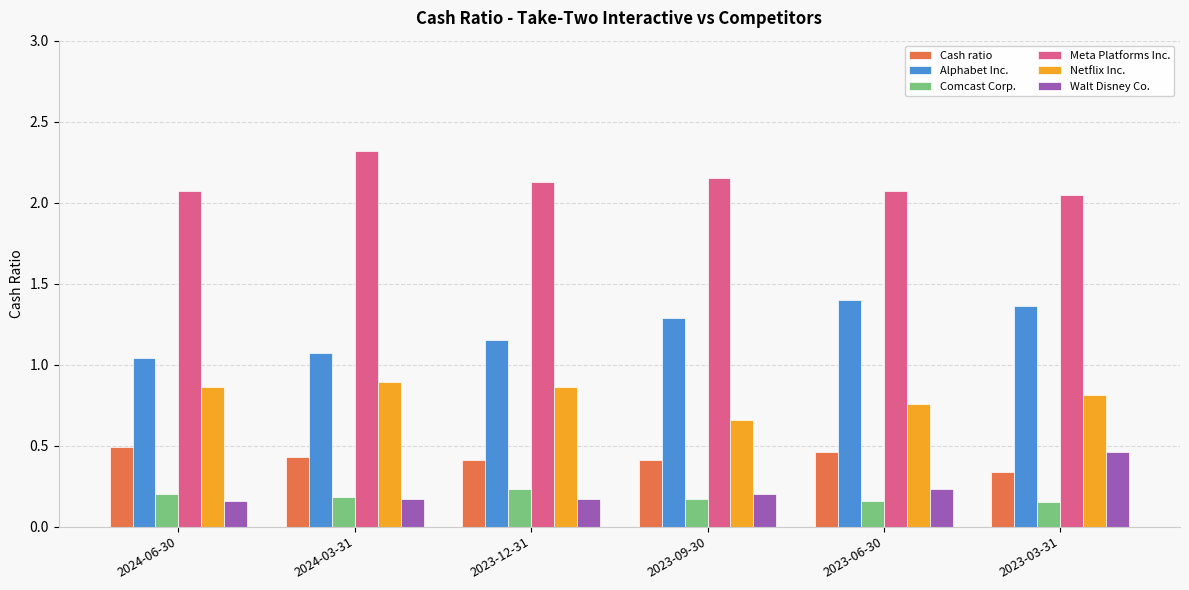

At 2023-06-30, list the series in order from largest to smallest.

Meta Platforms Inc., Alphabet Inc., Netflix Inc., Cash ratio, Walt Disney Co., Comcast Corp.